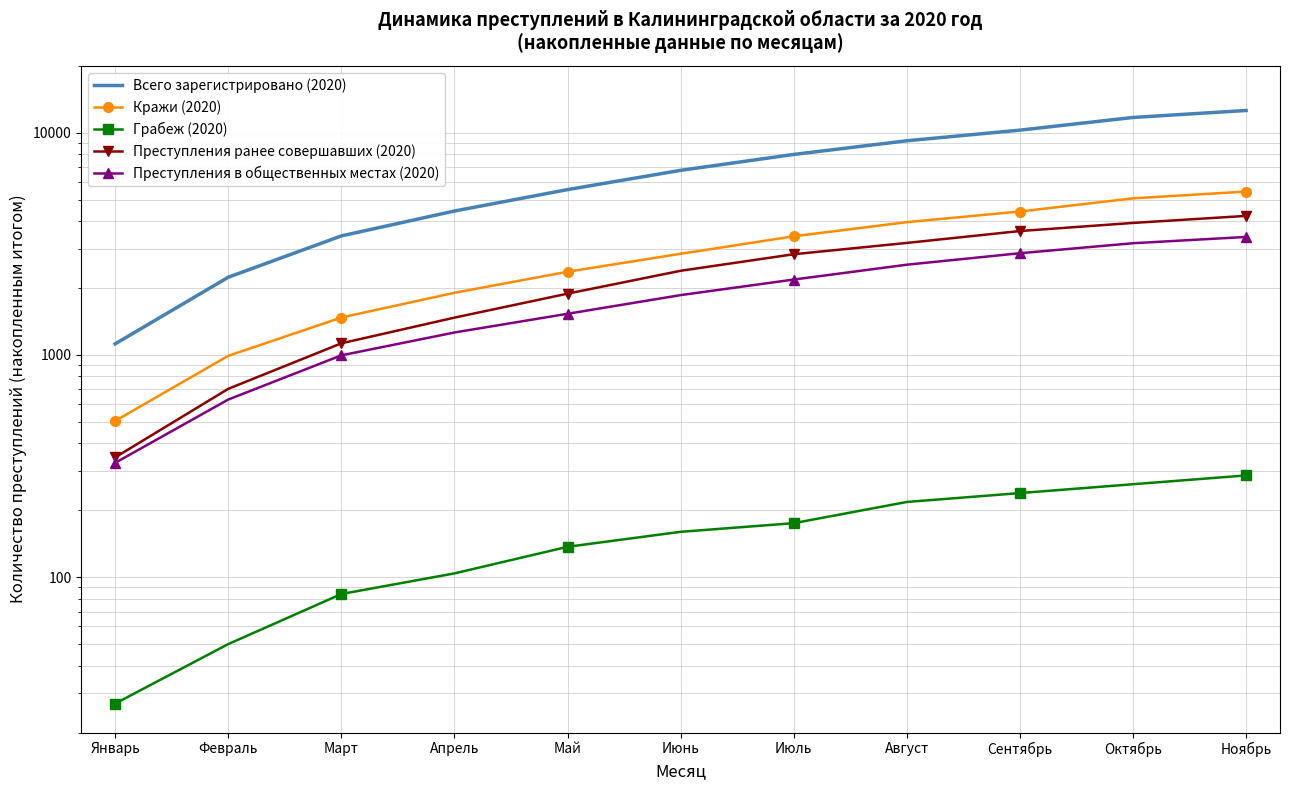

Between Март and Апрель, which series saw the biggest shift?

Всего зарегистрировано (2020)